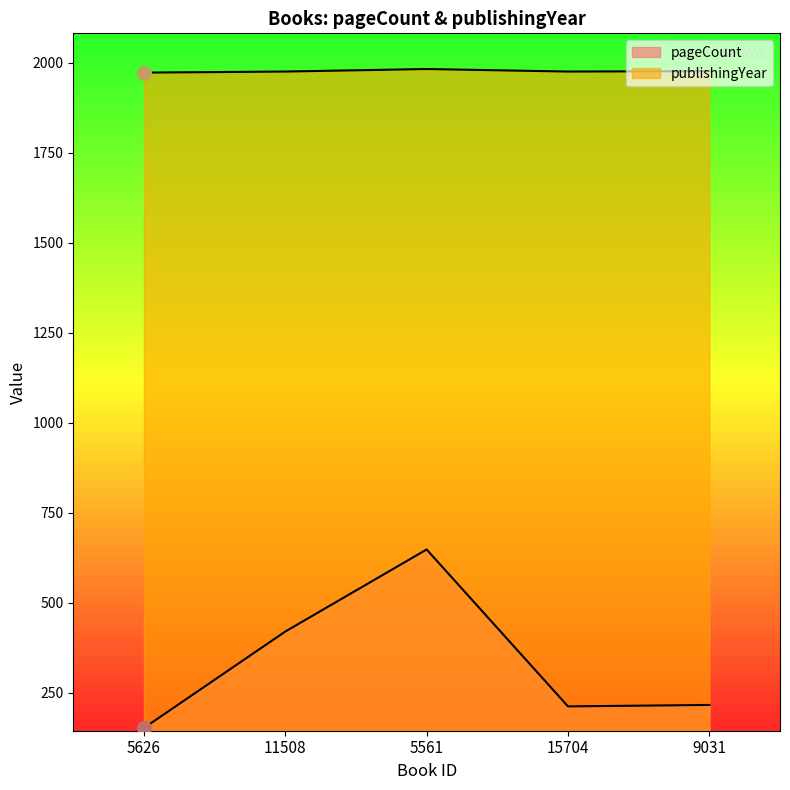

Rank the series by their average value, from lowest to highest.

pageCount, publishingYear